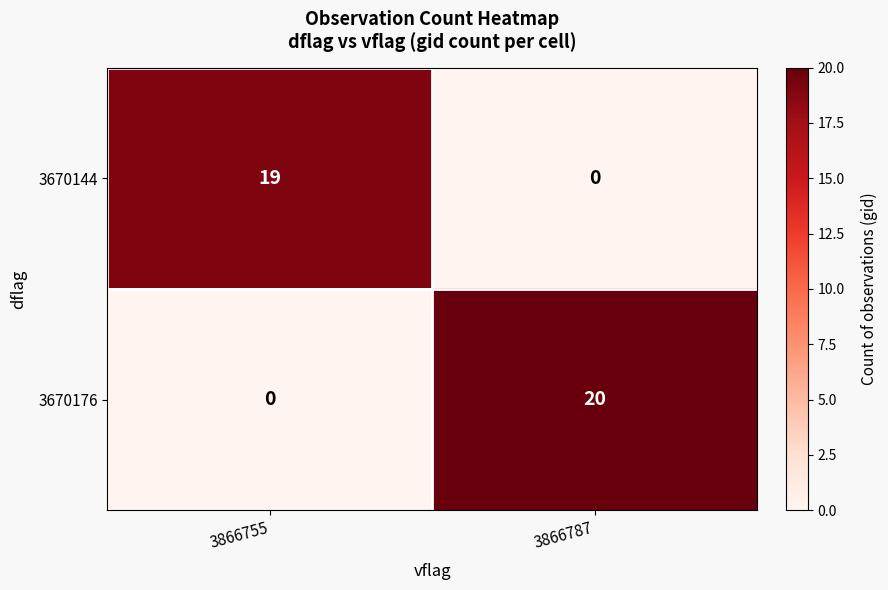

Which series has the largest total across all categories?

3670176